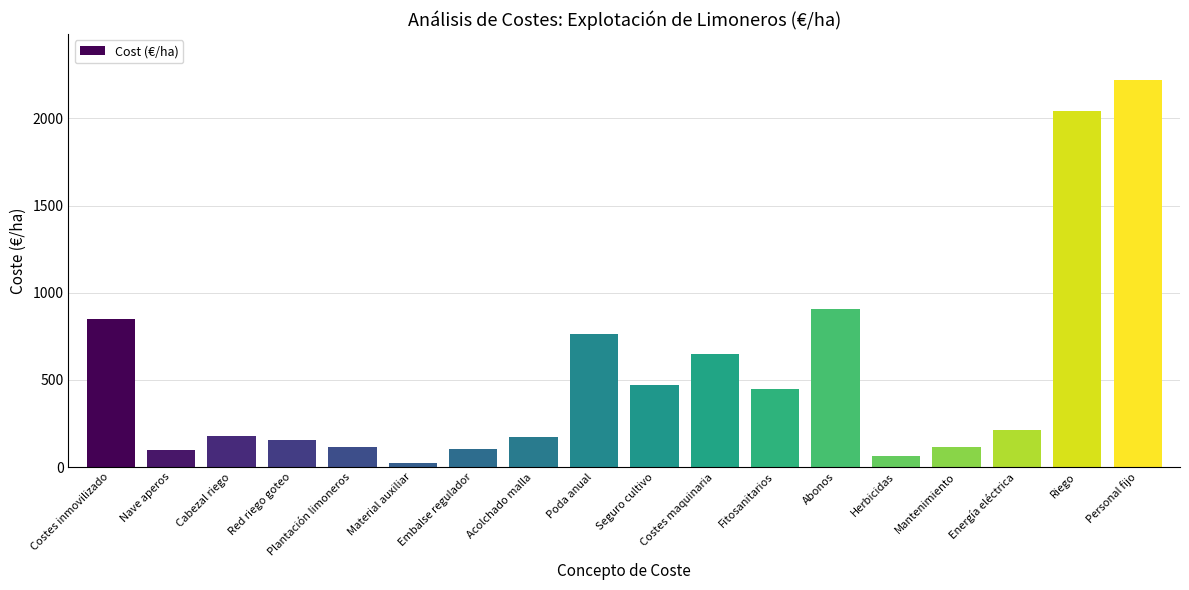

What is the difference between the values at Costes maquinaria and Red riego goteo?

495.7